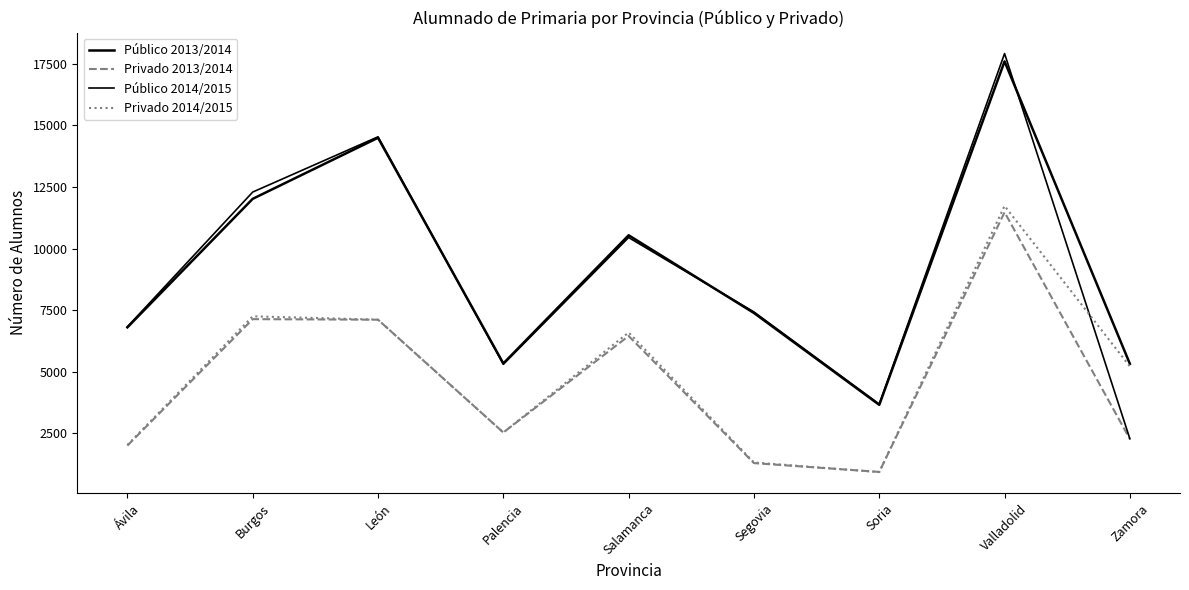

Which label corresponds to the smallest value in the chart?

Soria